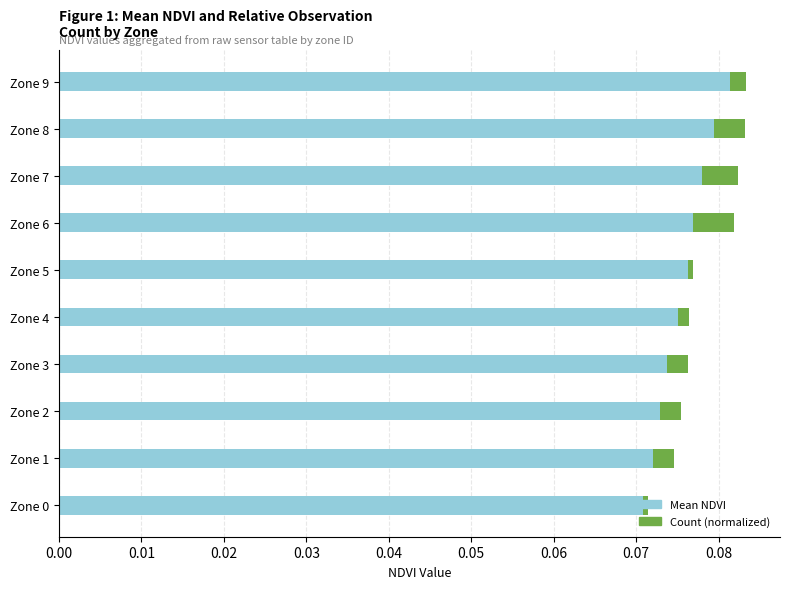

Which category has the highest value in the Mean NDVI series?

Zone 9